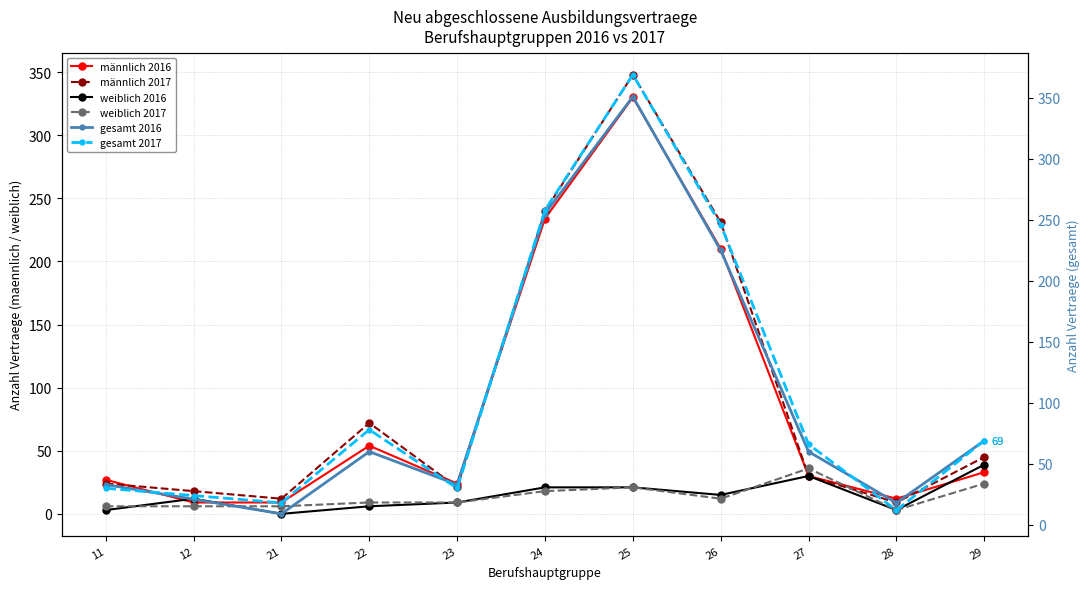

What is the sum of all männlich 2017 values?

1050